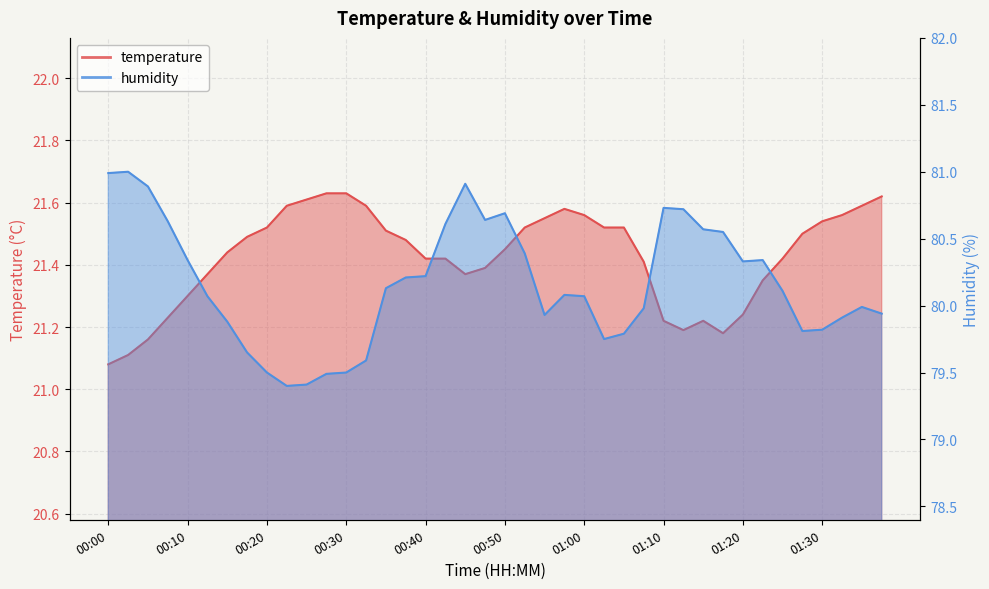

Where is temperature nearest to the value 21?

00:00